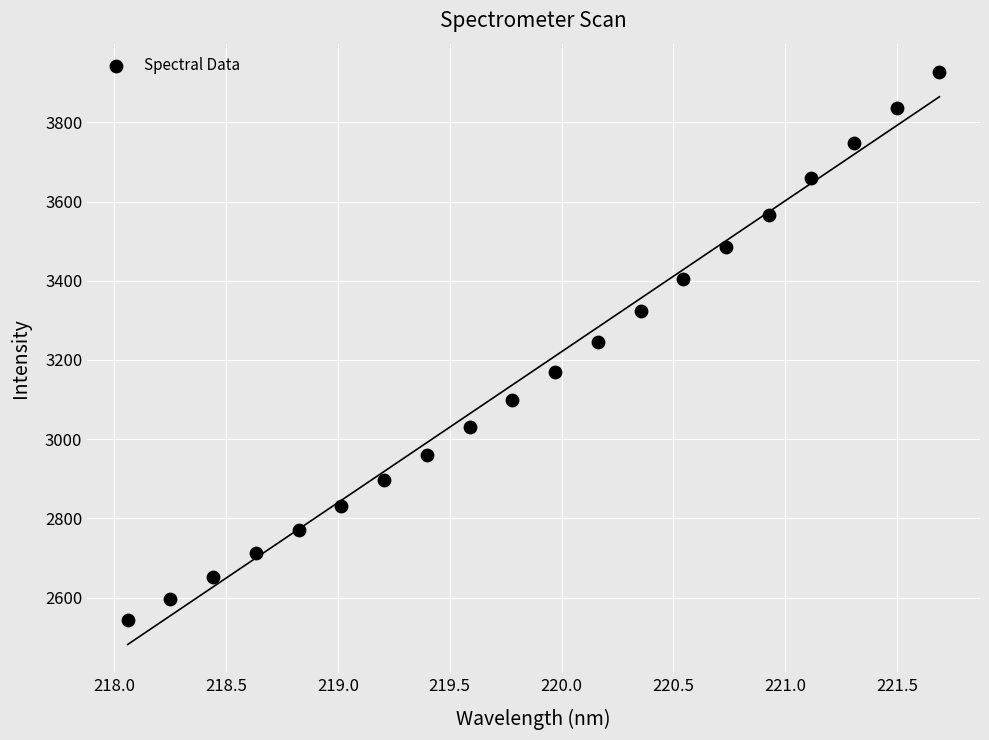

What is the range of X values (max minus min)?

3.6